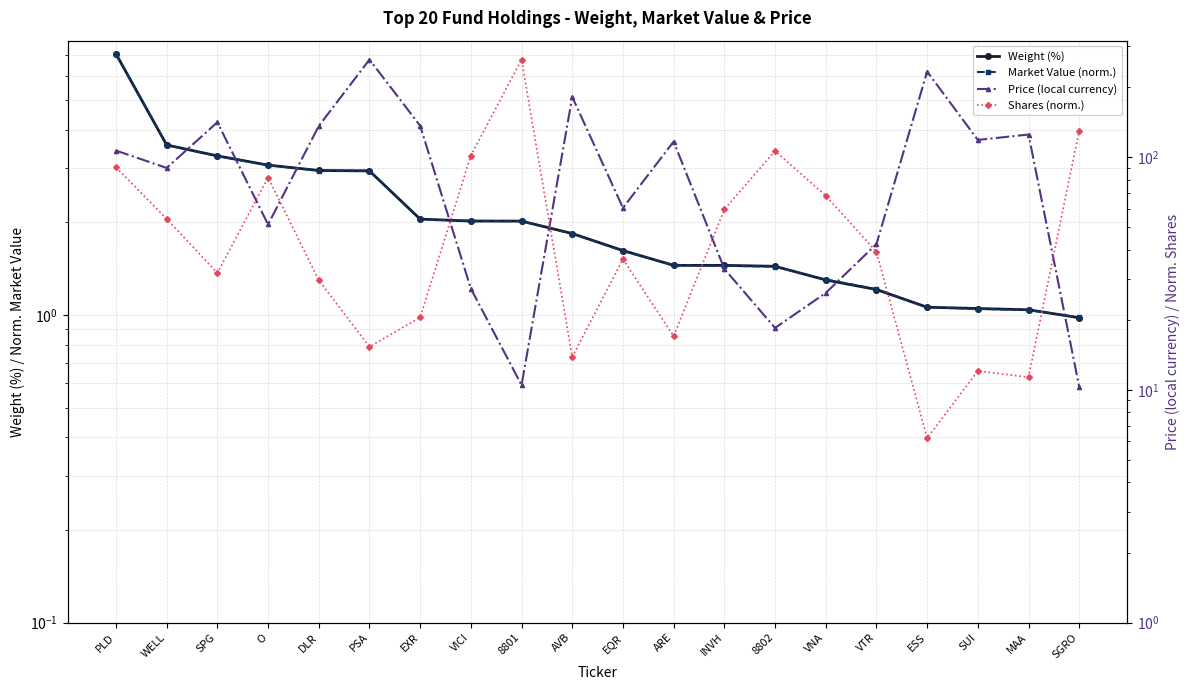

True or false: Weight (%) and Shares (norm.) intersect in this chart.

False